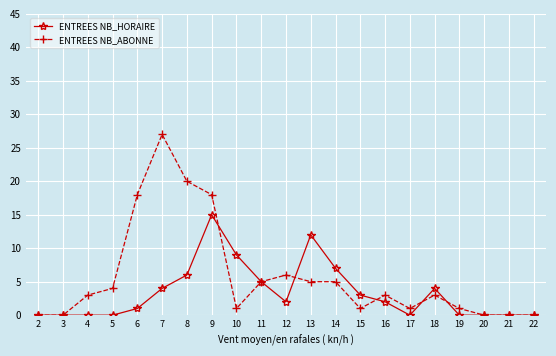

The value of ENTREES NB_ABONNE at 12 is 3. True or false?

False